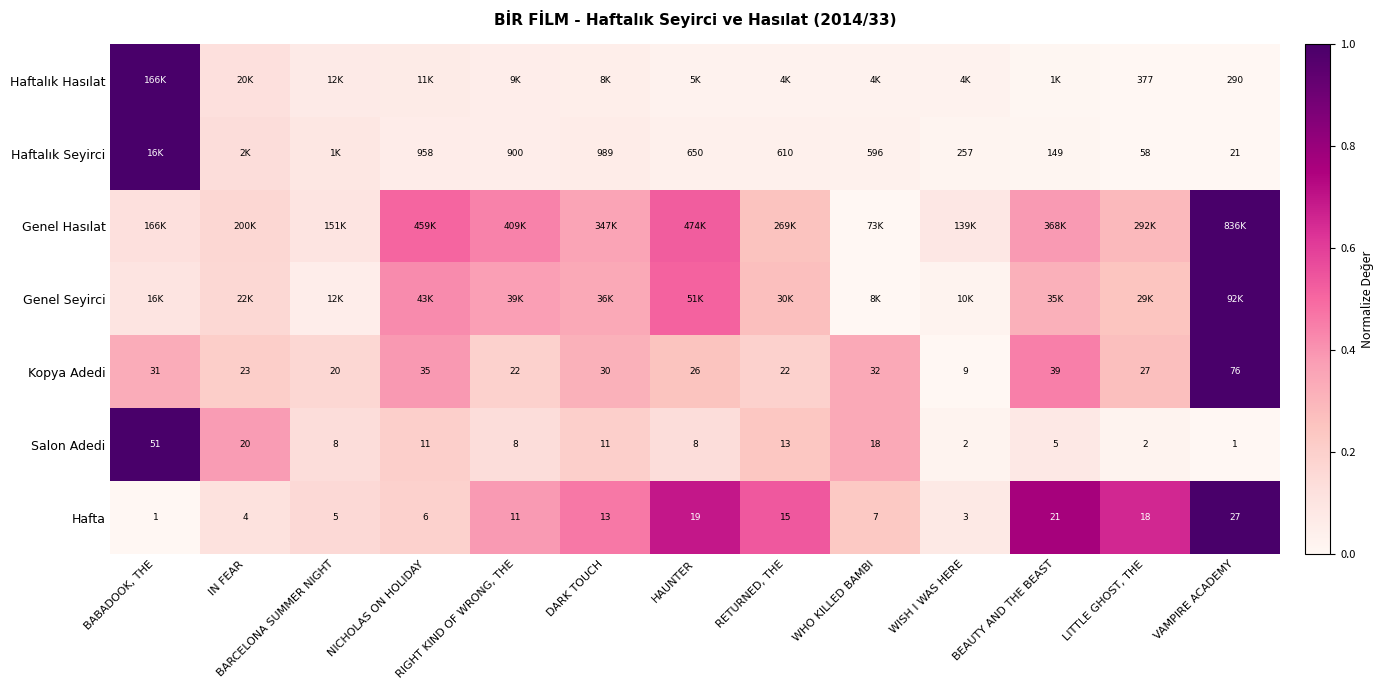

How many categories are shown in the chart?

13